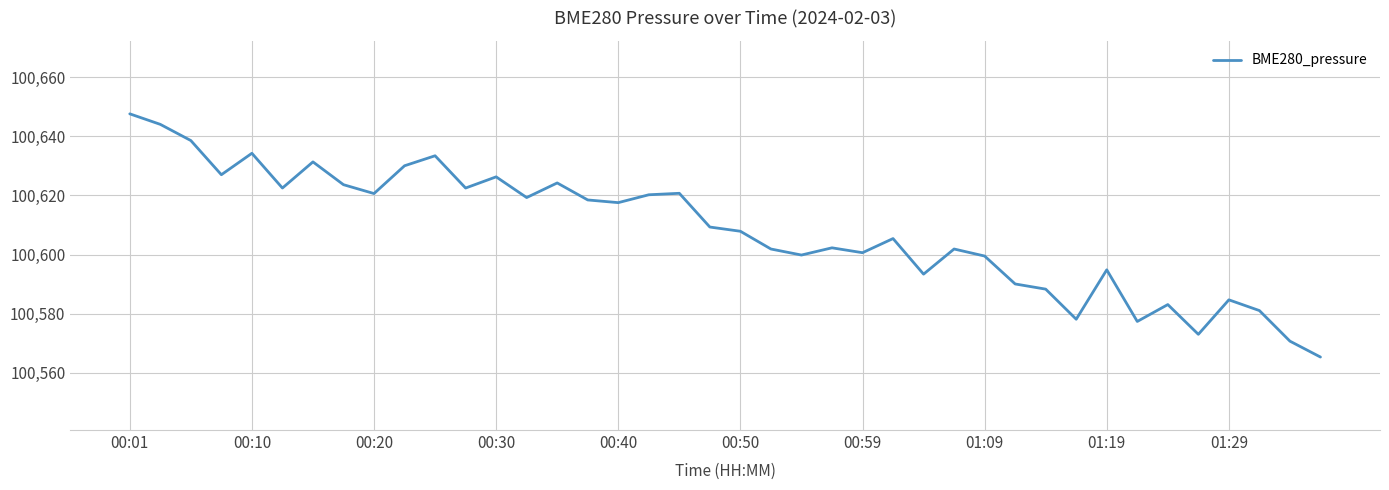

True or false: there are more than 0 points higher than both neighbors.

True